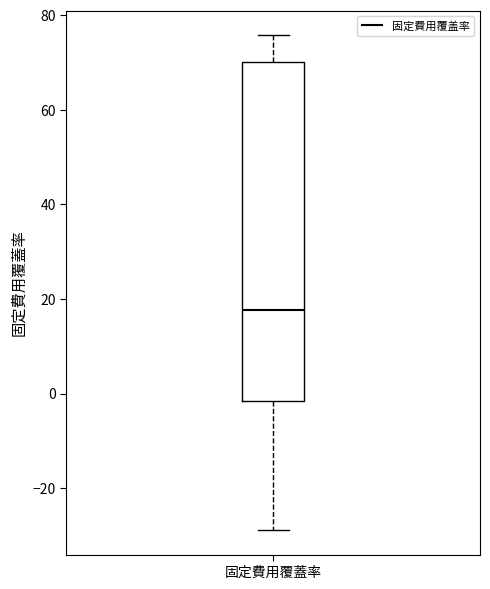

Read this box plot against the y-axis: the position of the median line, the range covered by the box, and the ends of both whiskers. The values are not printed on the chart, so give them approximately, as read against the axis.

median 18, box -2 to 70, whiskers -28 to 76